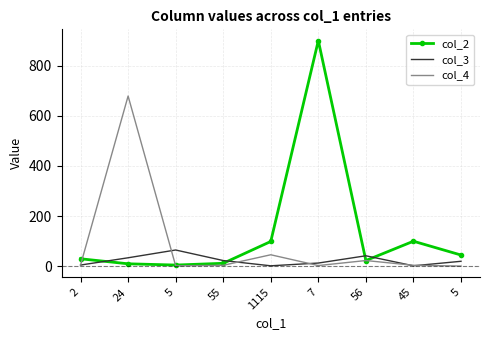

What are all the series names shown in the legend?

col_2, col_3, col_4